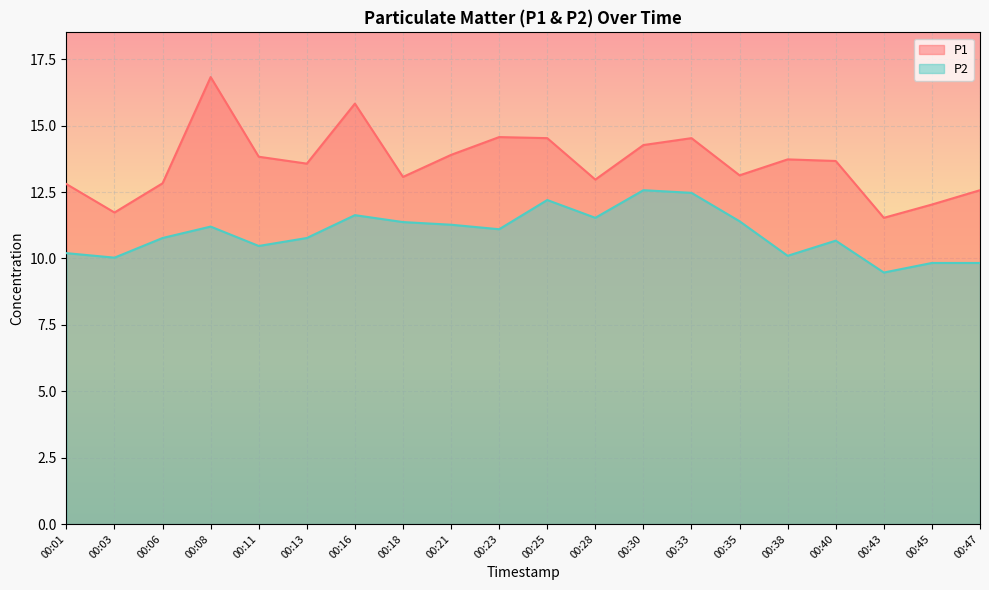

At which label does P2 reach its minimum?

00:43